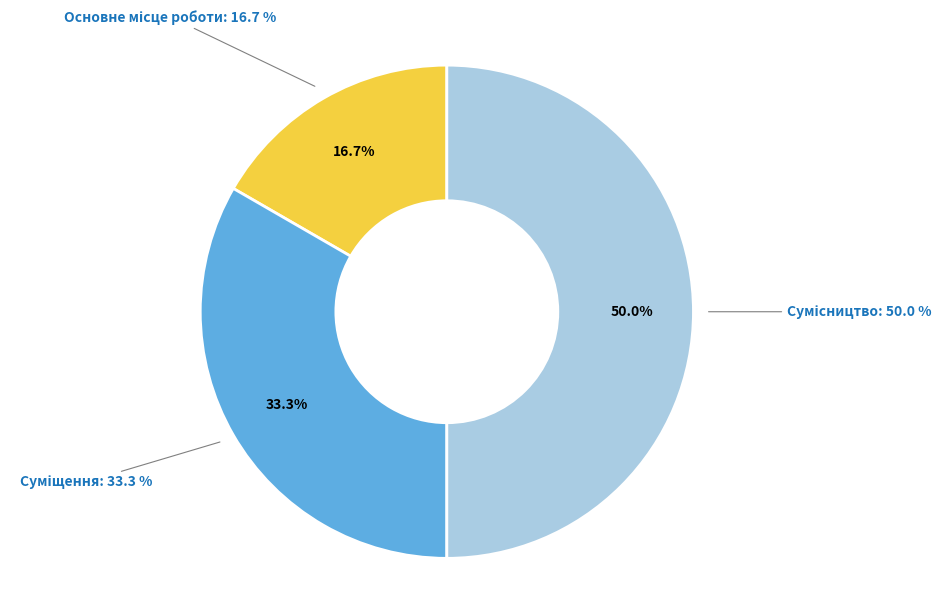

To the nearest percent, what percentage of the pie is Суміщення?

33%